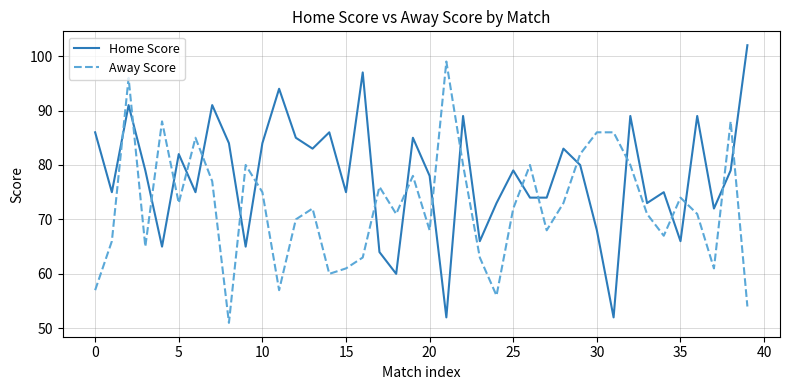

True or false: Home Score and Away Score cross at least once.

True